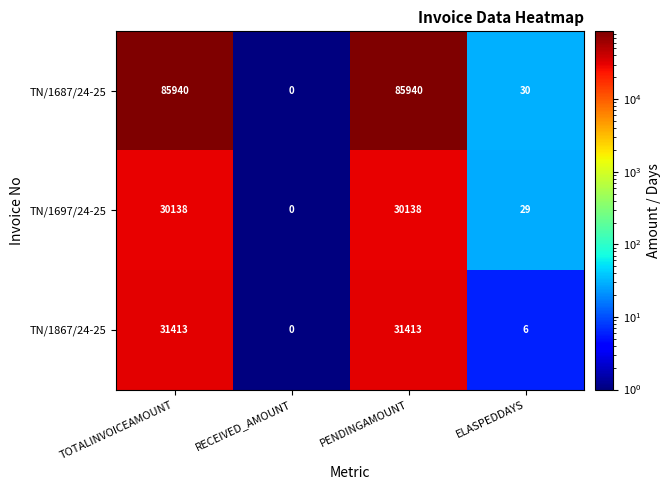

At TOTALINVOICEAMOUNT, list the series in order from smallest to largest.

TN/1697/24-25, TN/1867/24-25, TN/1687/24-25